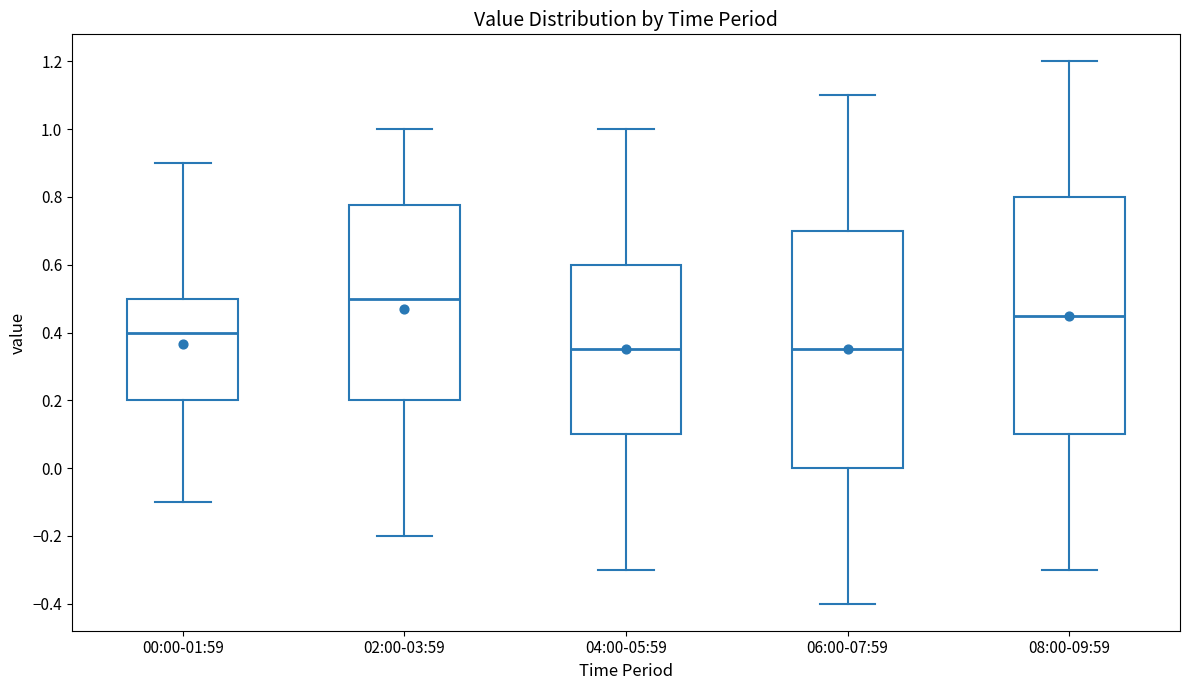

Reading left to right, transcribe this box plot: for each box, give where its median line is, the range the box spans, and where its two whiskers end, as read against the y-axis. The values are not printed on the chart, so give them approximately, as read against the axis.

00:00-01:59: median 0.40, box 0.20 to 0.50, whiskers -0.10 to 0.90
02:00-03:59: median 0.50, box 0.20 to 0.78, whiskers -0.20 to 1.00
04:00-05:59: median 0.36, box 0.10 to 0.60, whiskers -0.30 to 1.00
06:00-07:59: median 0.36, box 0.00 to 0.70, whiskers -0.40 to 1.10
08:00-09:59: median 0.46, box 0.10 to 0.80, whiskers -0.30 to 1.20